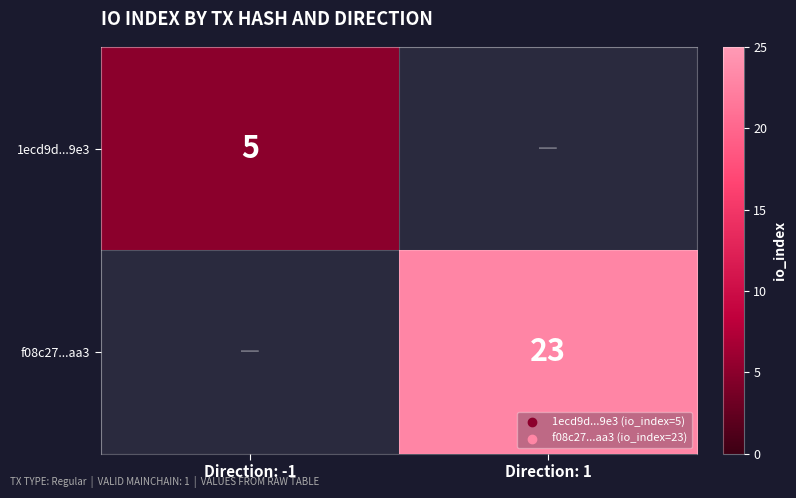

Count the number of categories in the chart.

2